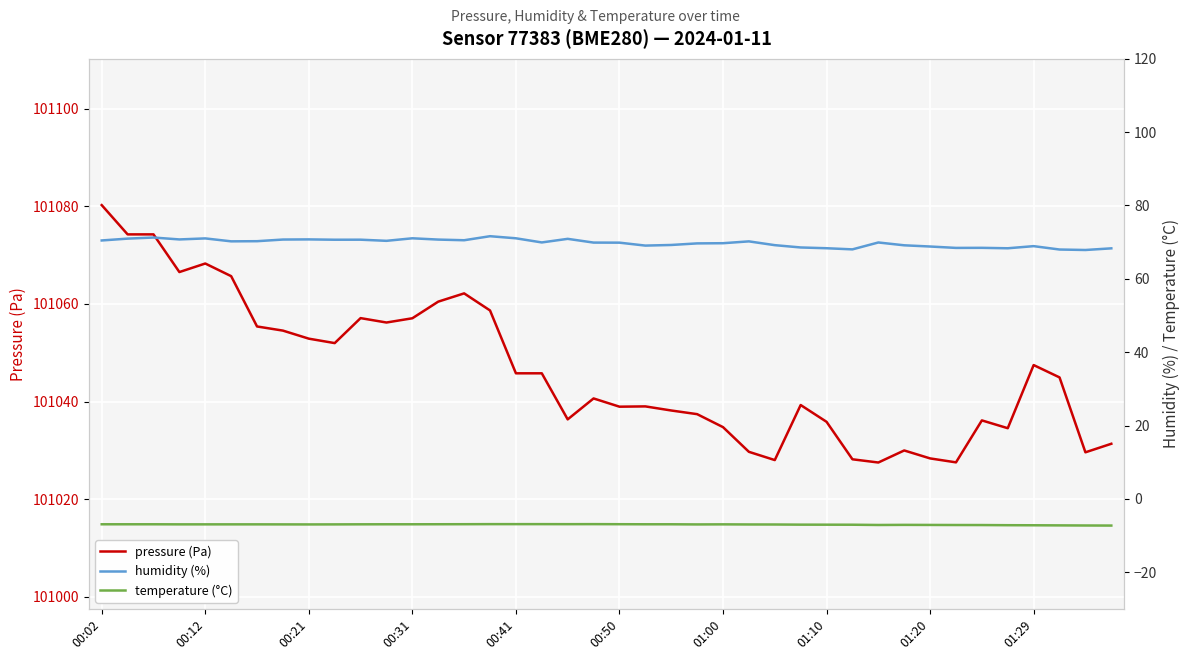

How many lines are shown in the chart?

3